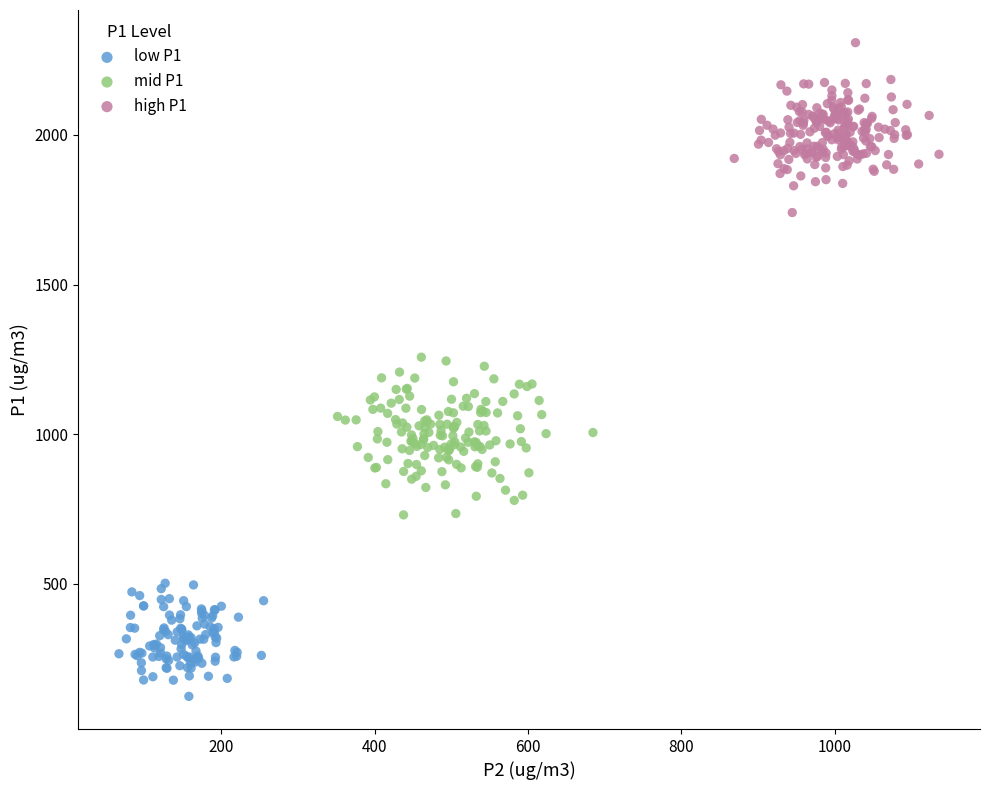

What are all the series names shown in the legend?

low P1, mid P1, high P1